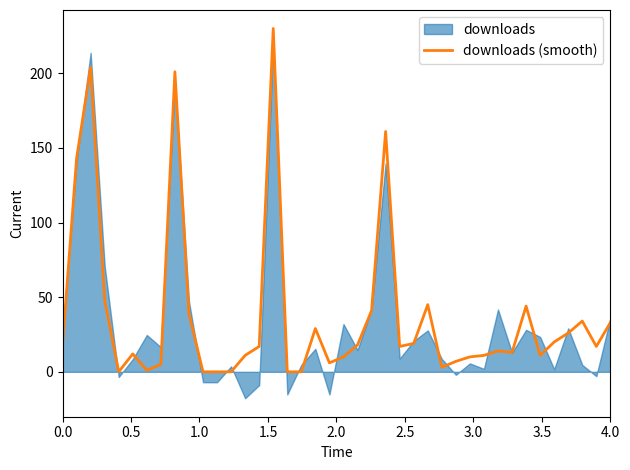

What is the highest value of the downloads (smooth) series?

230